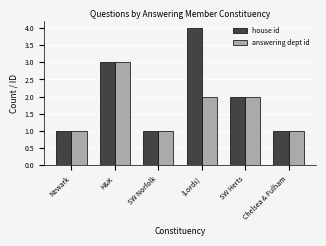

What position from the left is SW Norfolk?

3